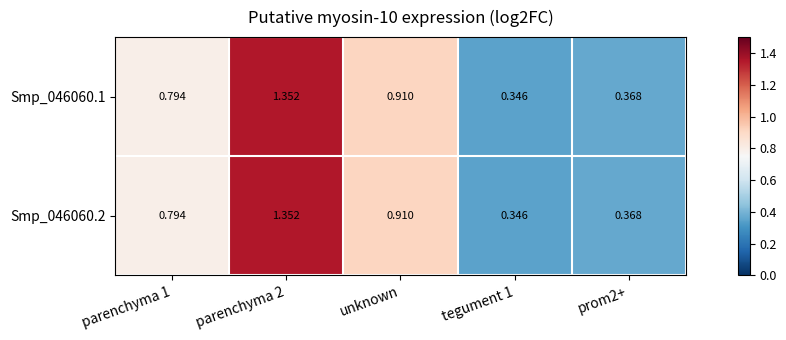

Is the value of Smp_046060.2 at parenchyma 1 greater than the value of Smp_046060.1 at parenchyma 2?

No